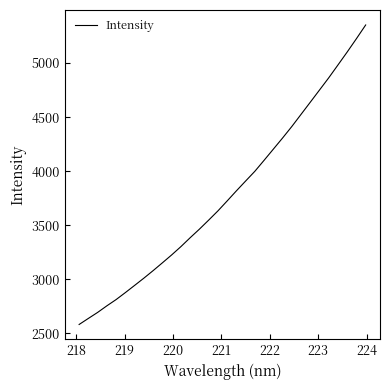

What is the minimum value shown in the chart?

2581.3